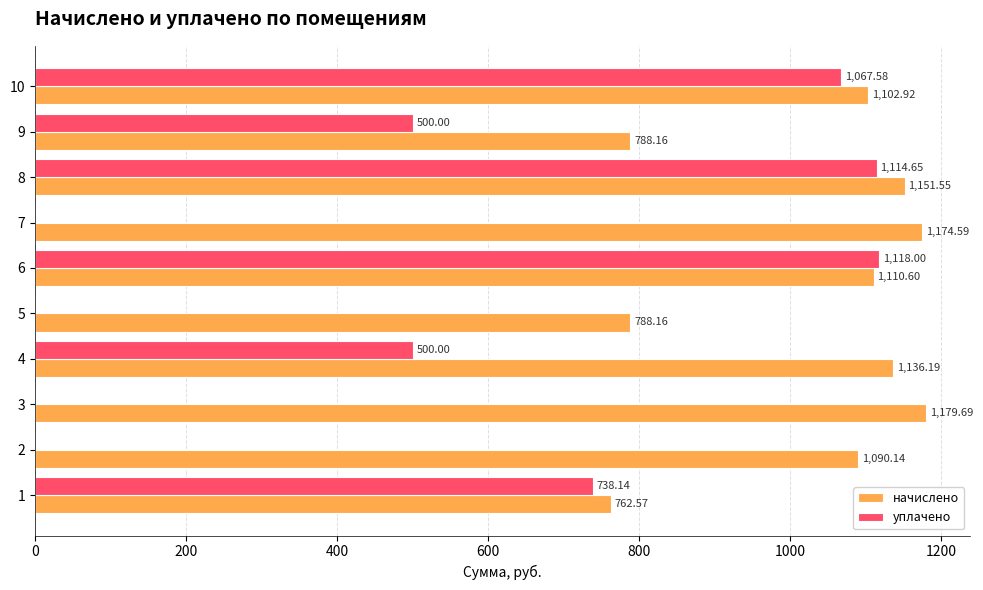

What is the total value across all series at 2?

1090.1